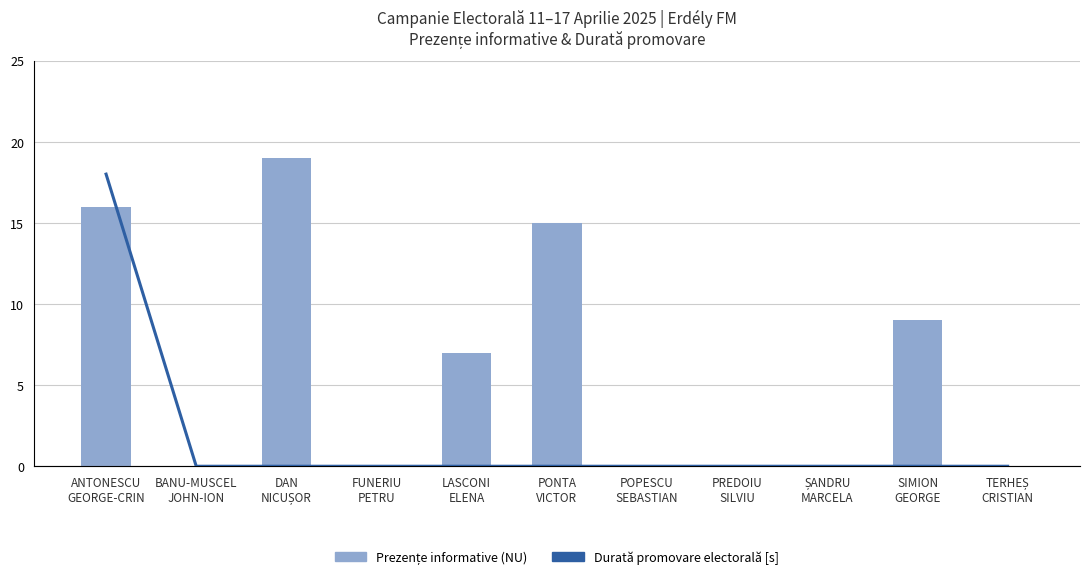

Reading left to right, transcribe all the data shown in this chart.

Prezențe informative (NU): 16	0	19	0	7	15	0	0	0	9	0
Durată promovare electorală [s]: 1440	0	0	0	0	0	0	0	0	0	0